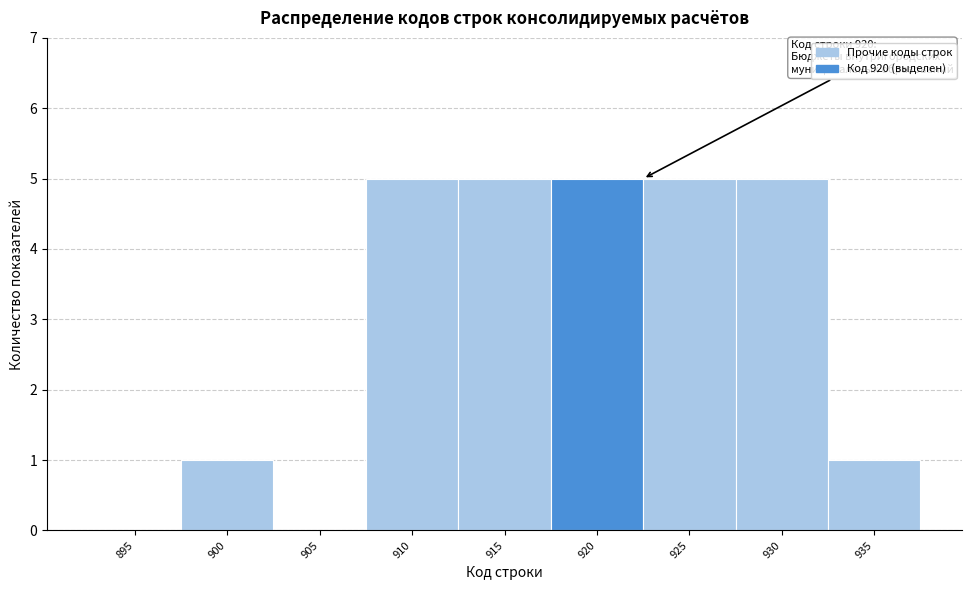

Reading left to right, transcribe all the data shown in this chart.

895=0	900=1	905=0	910=5	915=5	920=5	925=5	930=5	935=1